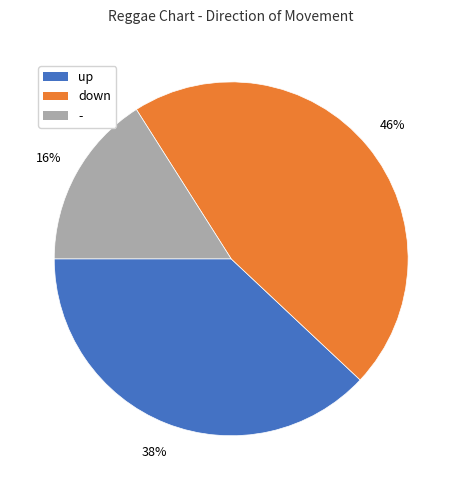

How many segments does this pie chart have?

3